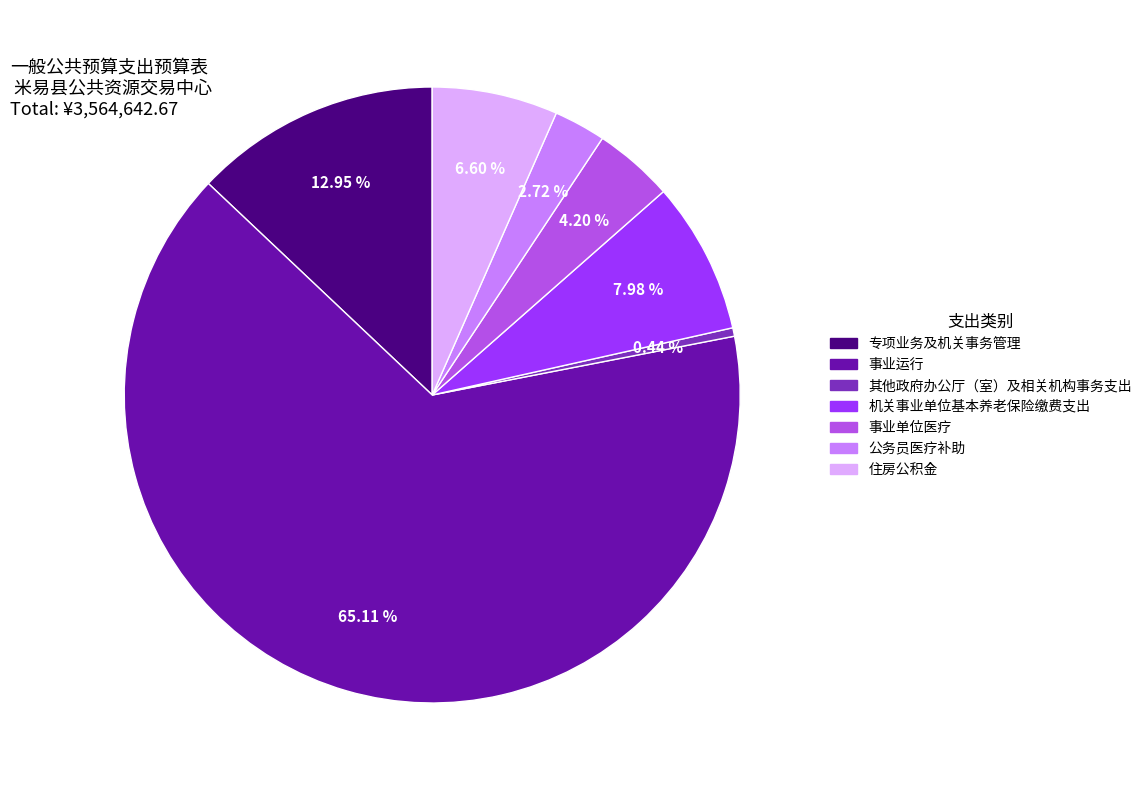

Which category has the biggest portion of the pie?

事业运行